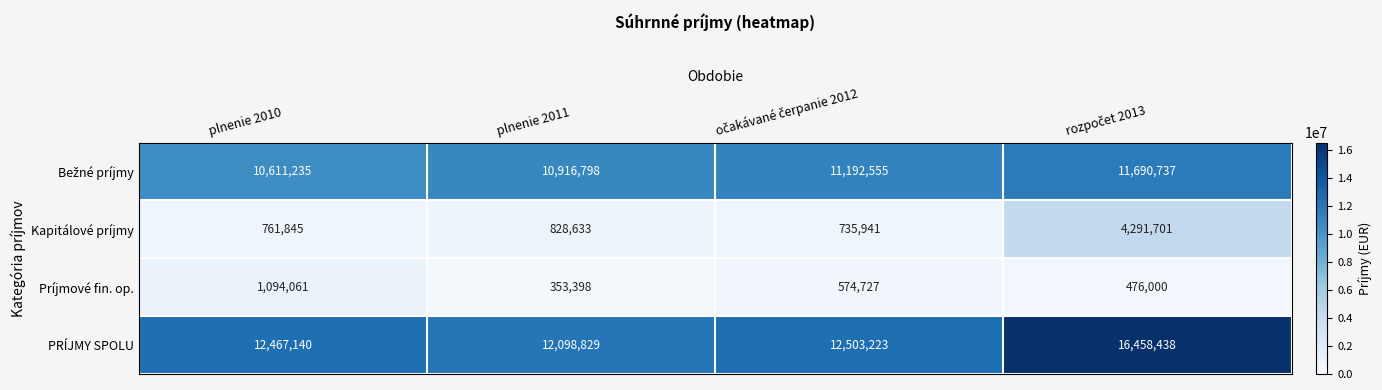

At which label does Príjmové fin. op. first exceed 574727?

plnenie 2010